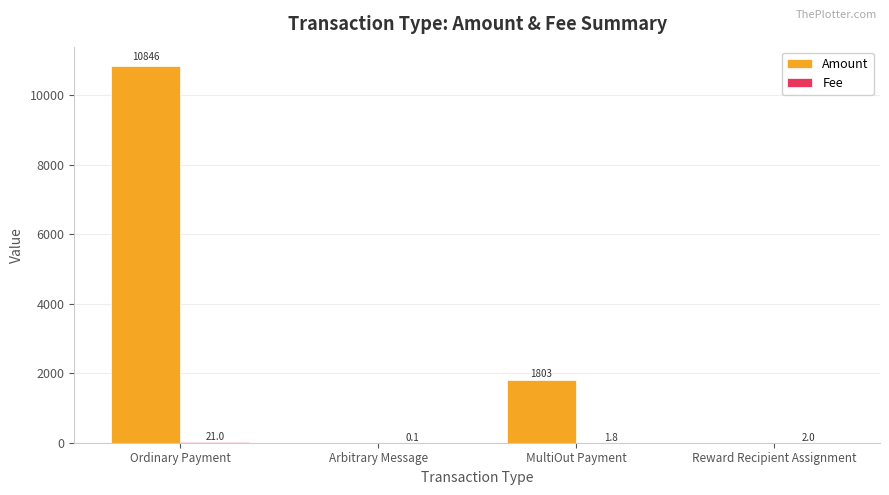

Between Arbitrary Message and MultiOut Payment, which series saw the biggest shift?

Amount